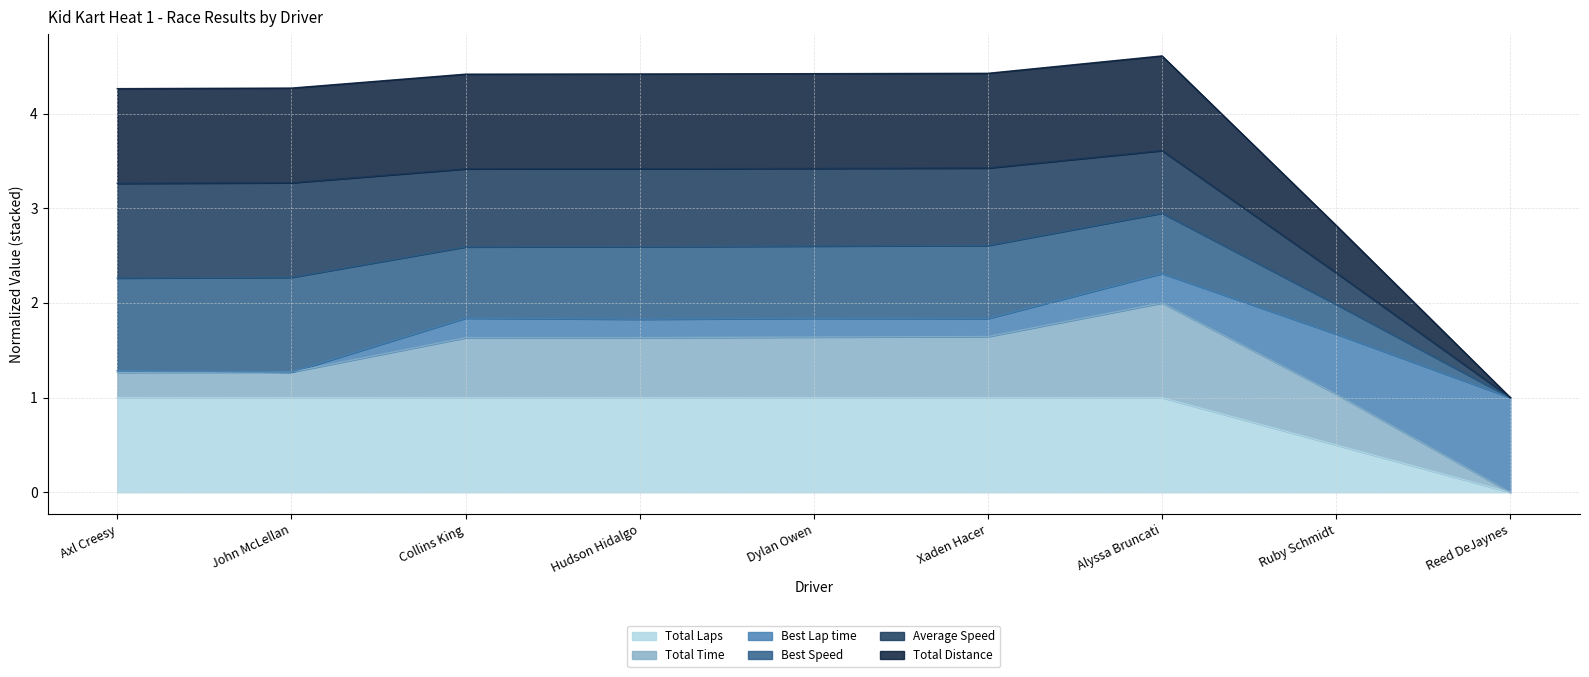

What is the value of the Total Laps point at the 5th from the left?

1.0